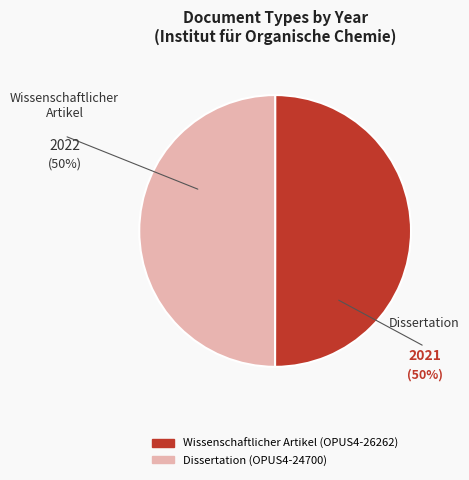

Count the number of slices in the pie.

2